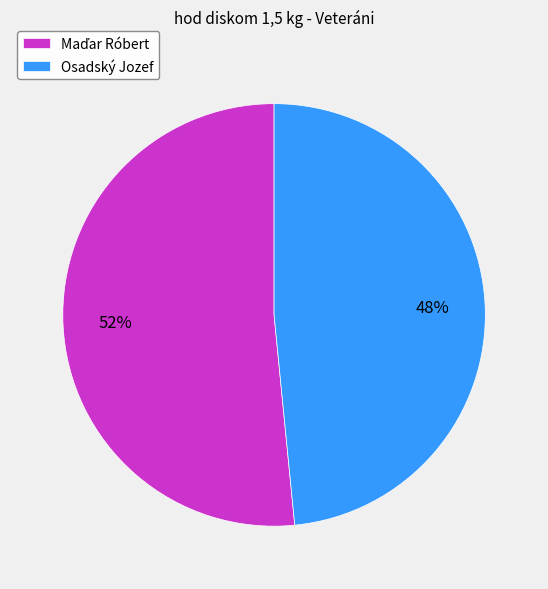

To the nearest percent, what percentage of the pie is Osadský Jozef?

48%